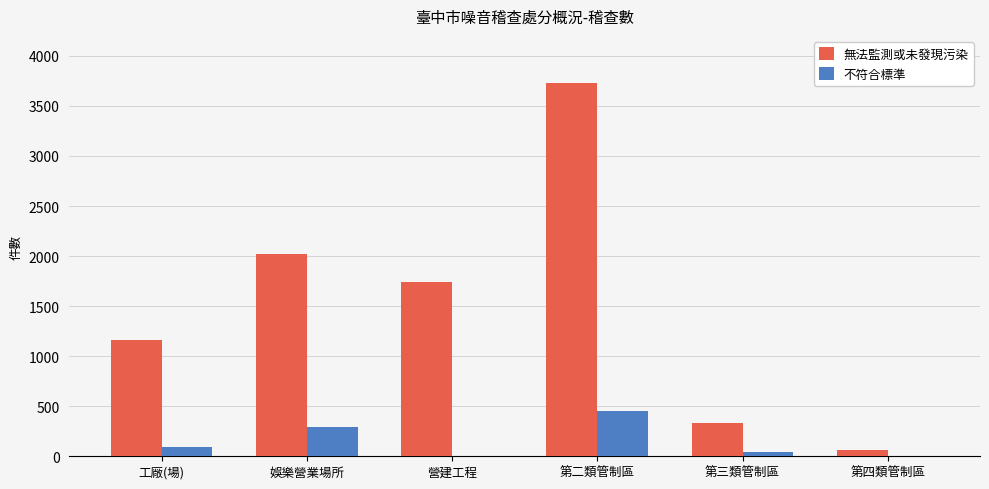

How many groups of bars are there?

6